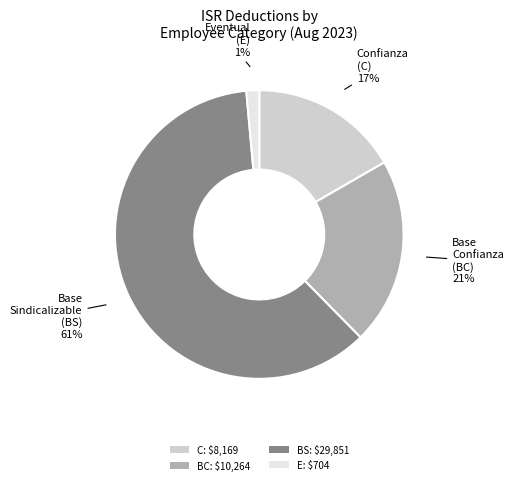

The C: $8,169 slice represents 17% of the pie. True or false?

True